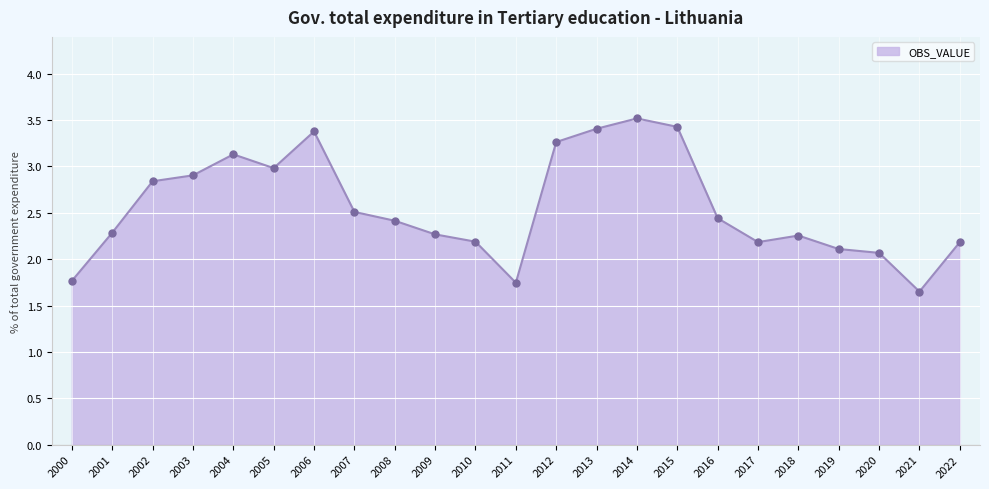

What is the change in value from 2005 to 2006?

+0.4